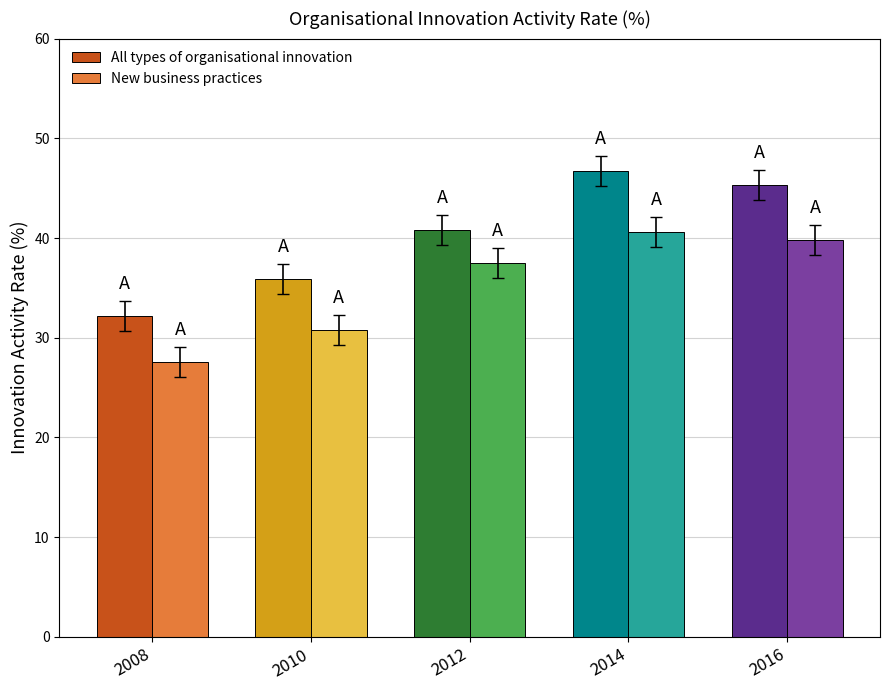

What is the value of the New business practices bar at the 2nd from the left?

30.8